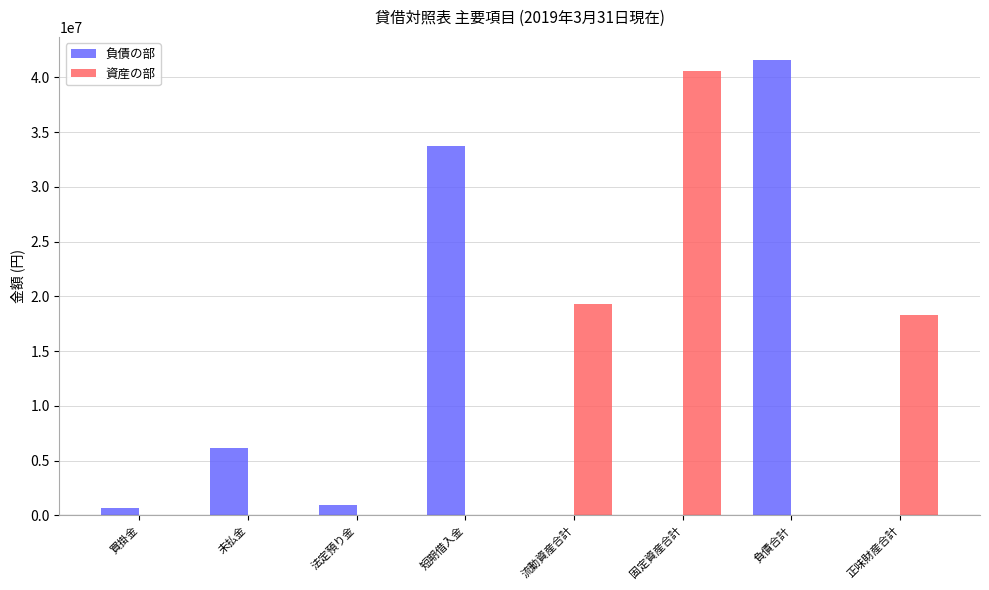

How many series are shown in this chart?

2